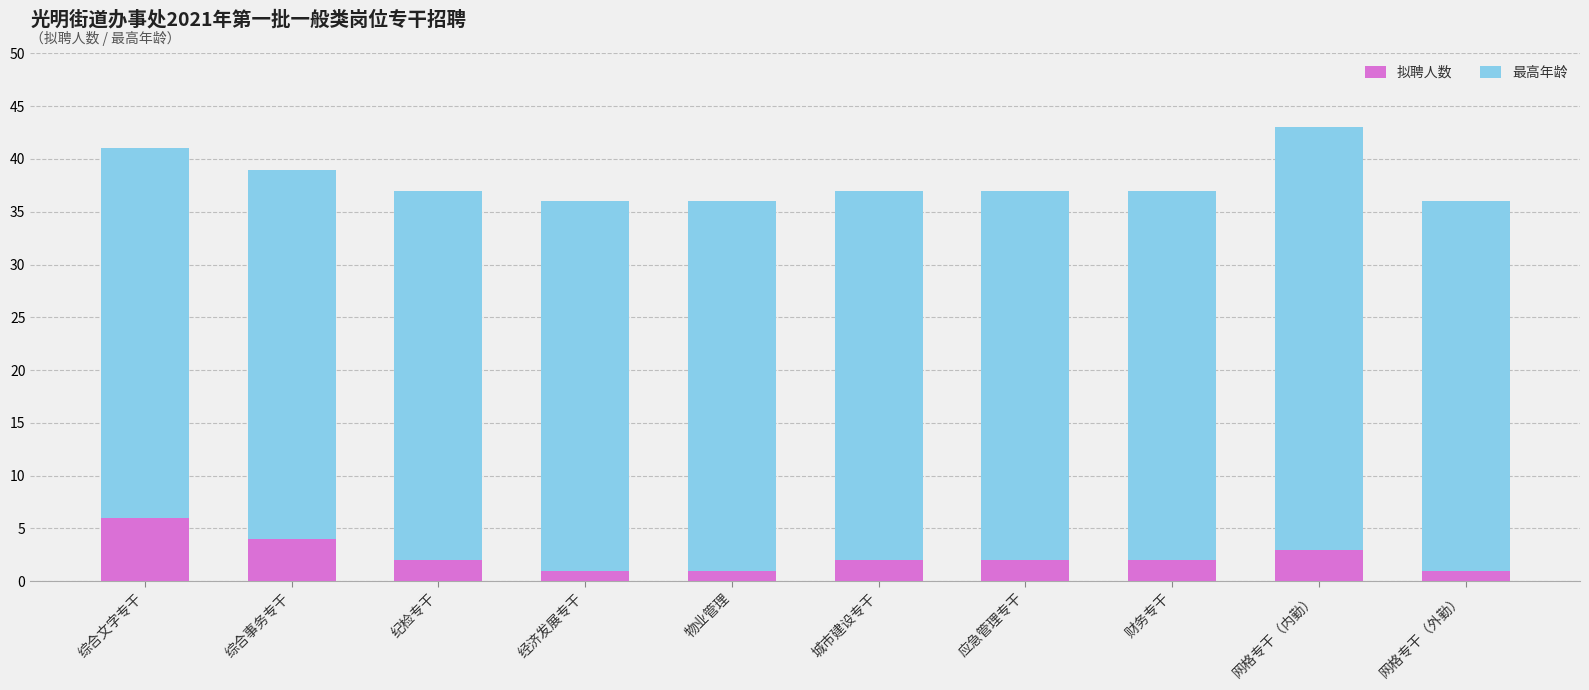

Reading right to left, list the values for the 拟聘人数 series.

1	3	2	2	2	1	1	2	4	6